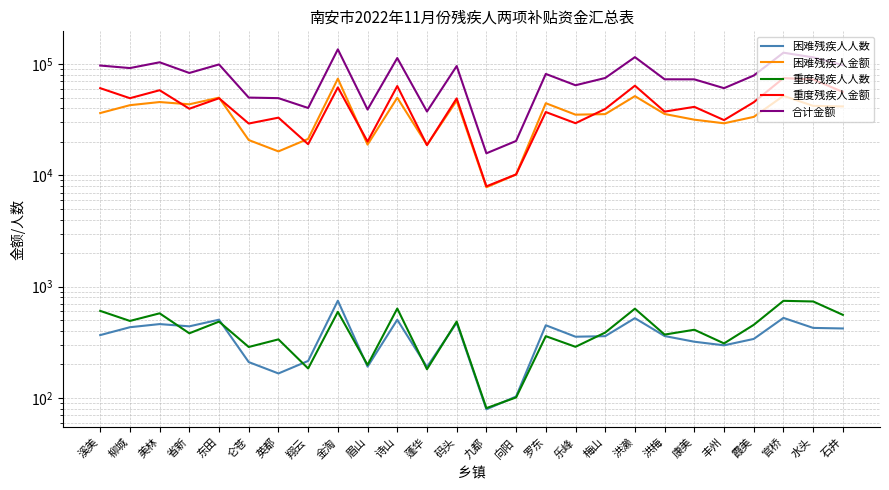

What is the label of the 11th point from the left?

诗山